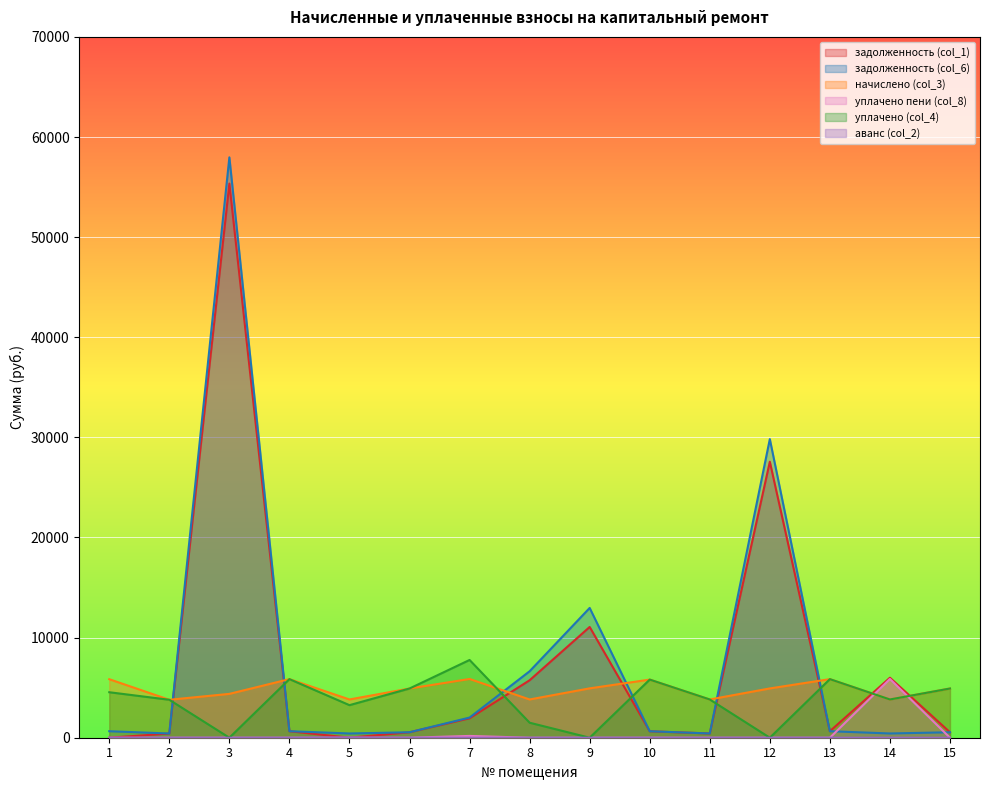

What is the difference between the highest and lowest values at 12?

29829.2